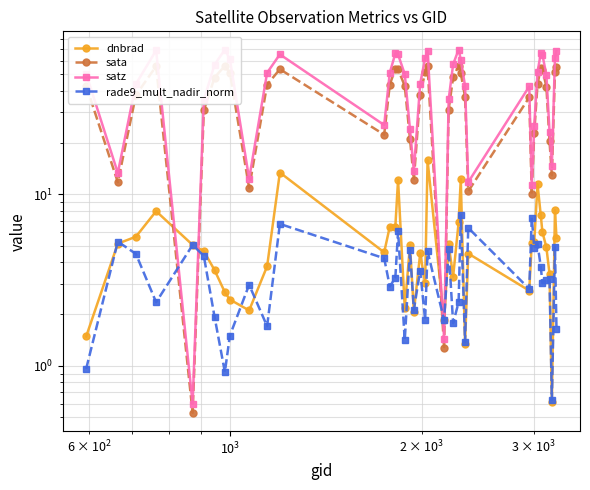

Is it true that dnbrad equals 8.0 at 19?

False